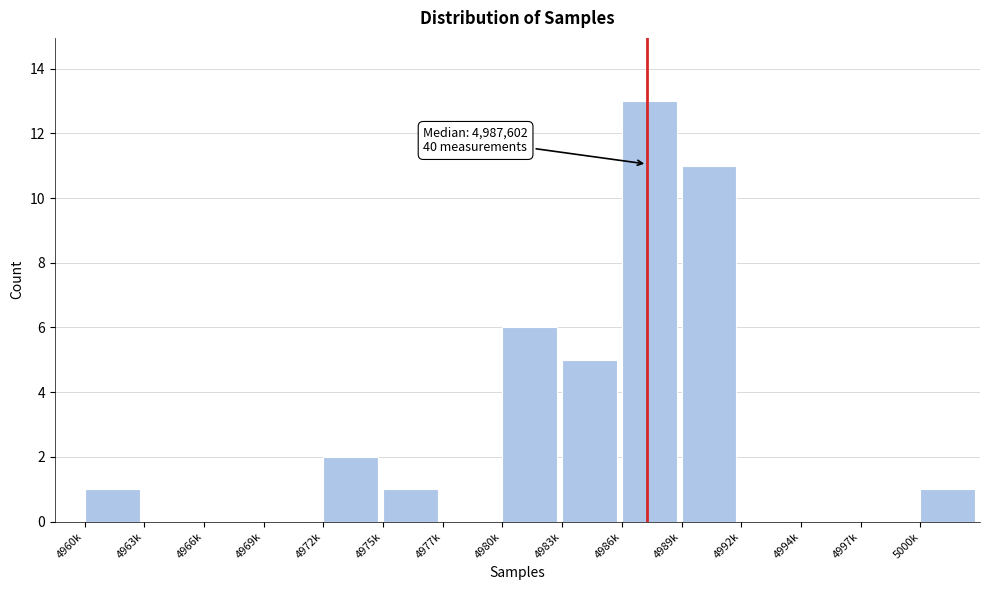

Reading left to right, extract all data points from this chart.

4960k=1	4963k=0	4966k=0	4969k=0	4972k=2	4975k=1	4977k=0	4980k=6	4983k=5	4986k=13	4989k=11	4992k=0	4994k=0	4997k=0	5000k=1